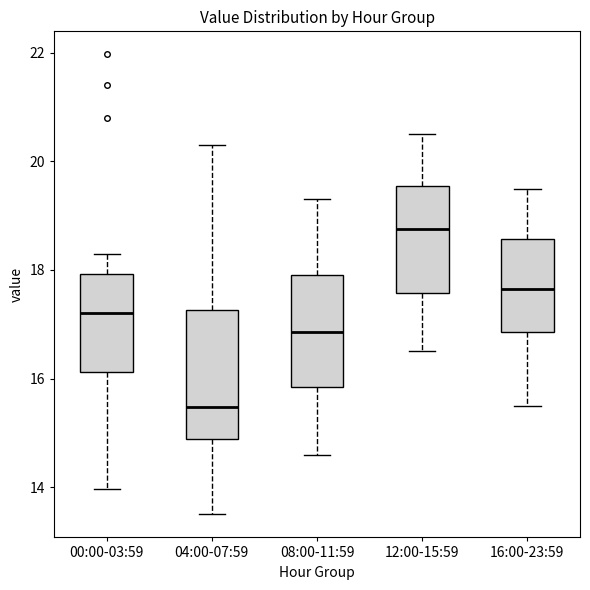

Where is the lower edge of the box for 12:00-15:59 on the y-axis? The values are not printed on the chart, so give them approximately, as read against the axis.

17.6